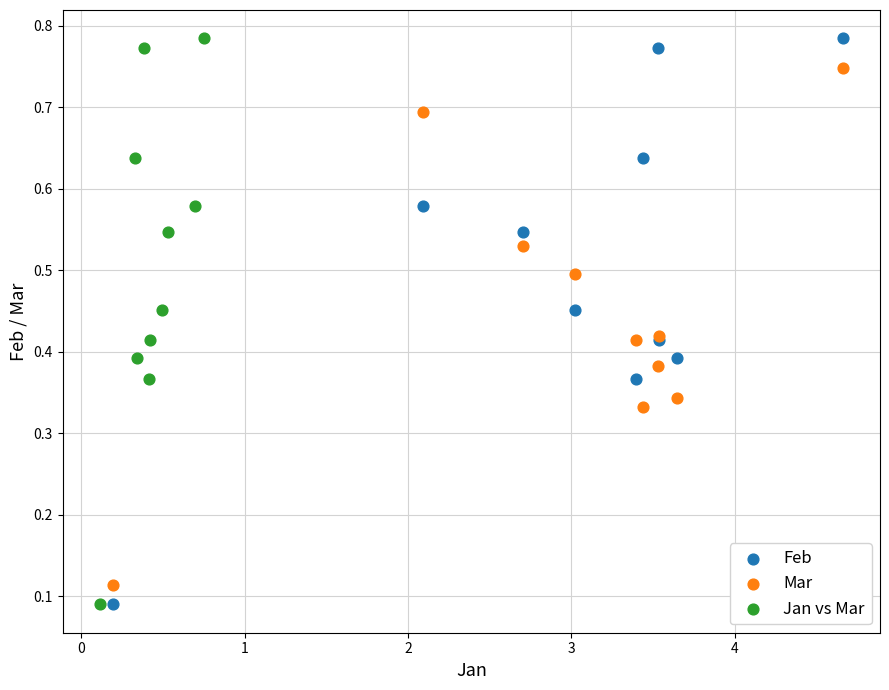

What are all the series names shown in the legend?

Feb, Mar, Jan vs Mar